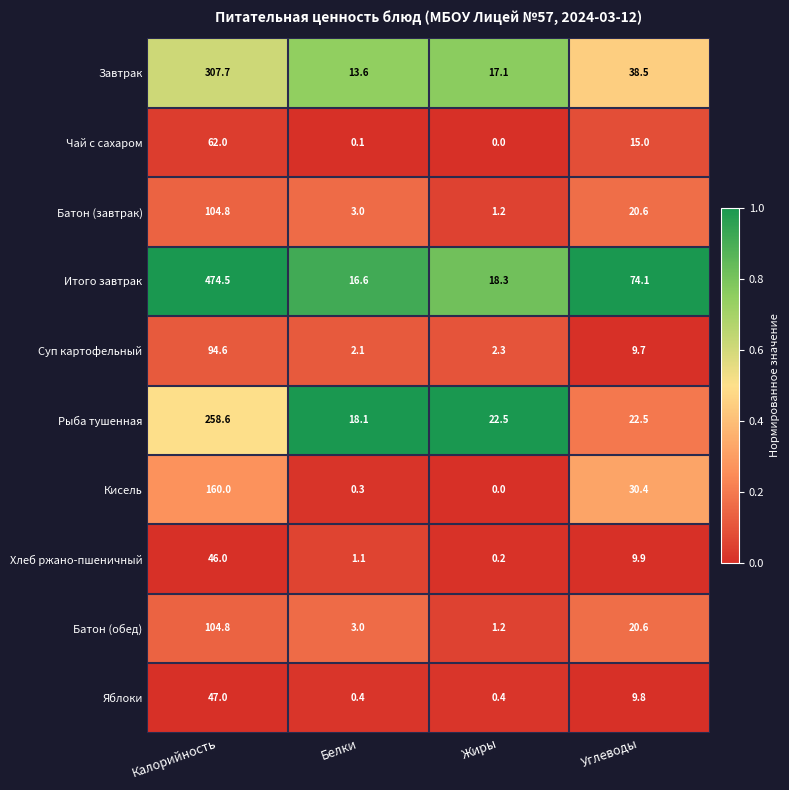

What is the sum of all Хлеб ржано-пшеничный values?

57.2